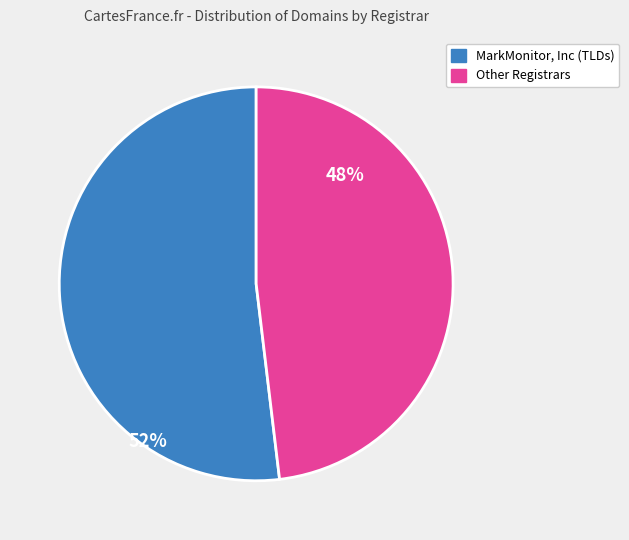

Is there a majority slice in this chart?

Yes